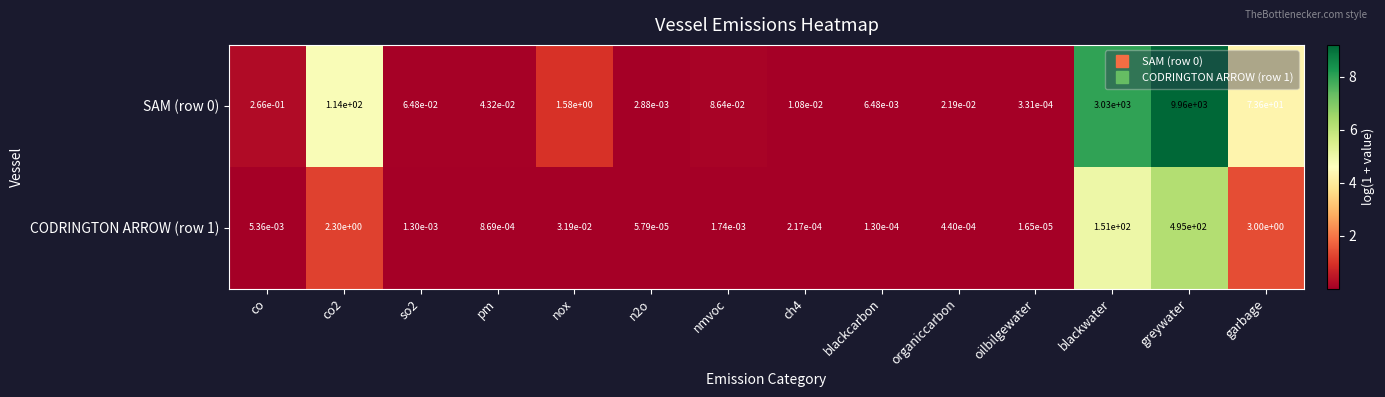

At which category does the chart reach its minimum across all series?

oilbilgewater